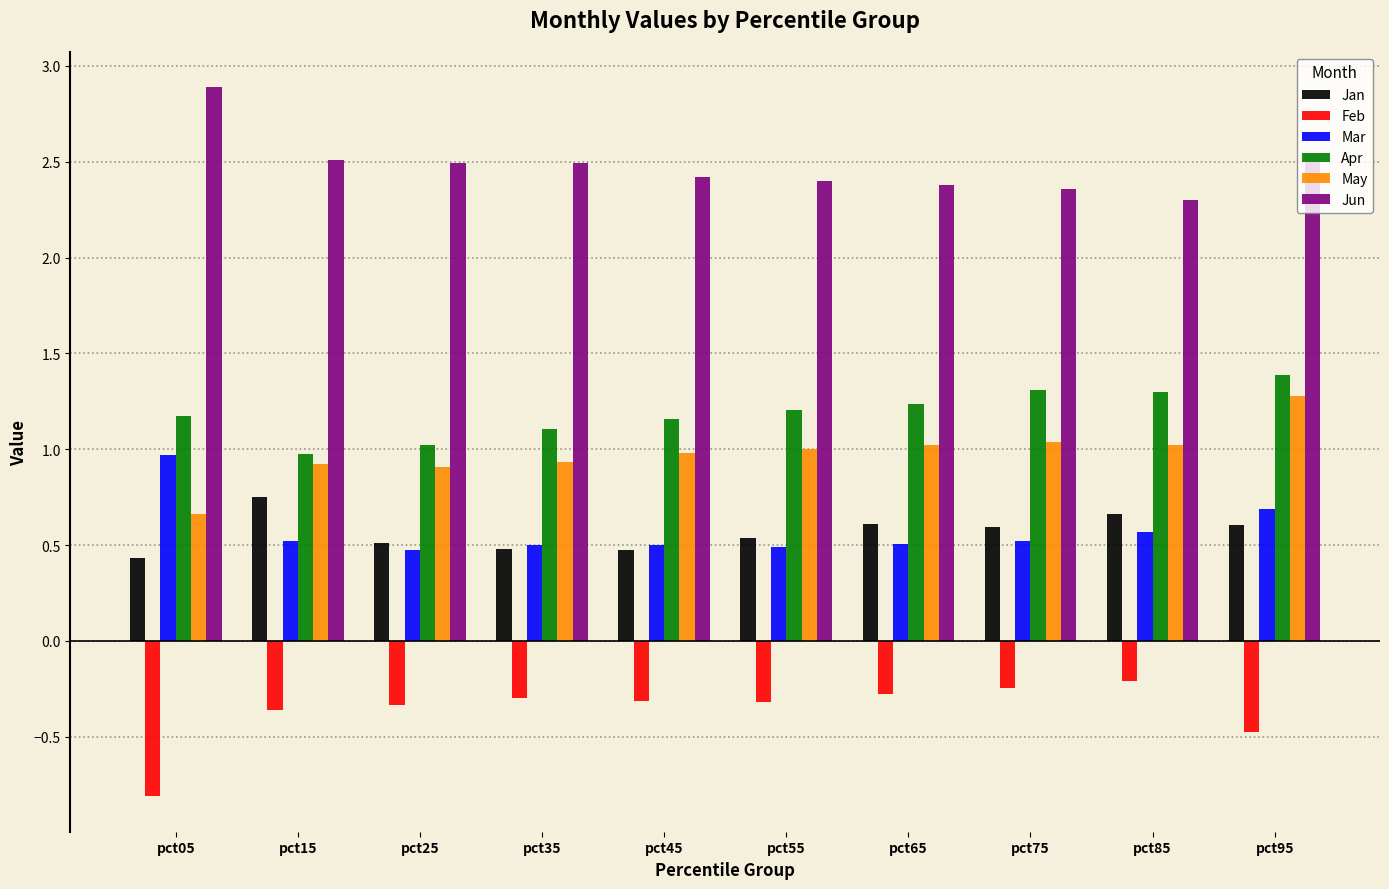

At pct85, list the series in order from smallest to largest.

Feb, Mar, Jan, May, Apr, Jun